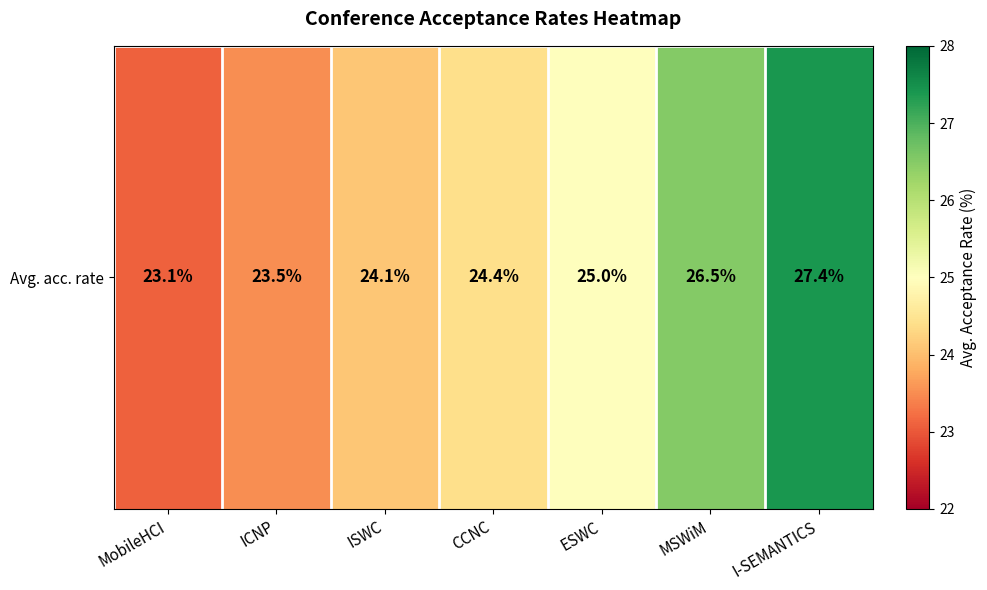

Which has a higher value, ISWC or CCNC?

CCNC